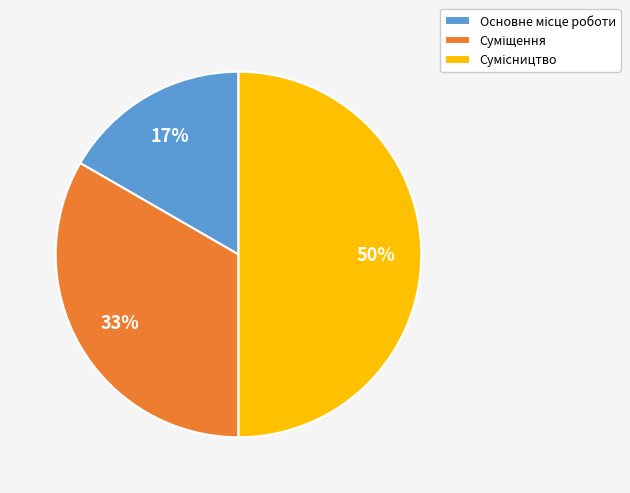

To the nearest percent, what is the difference between the largest and smallest slice percentages?

33%